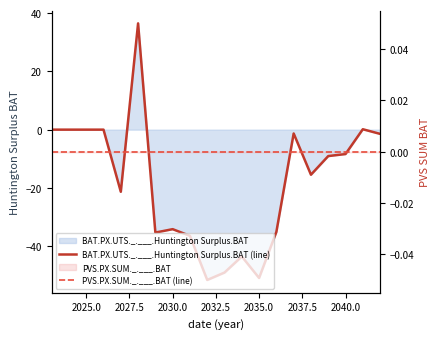

What is the highest value of the BAT.PX.UTS._.___.Huntington Surplus.BAT (line) series?

36.5